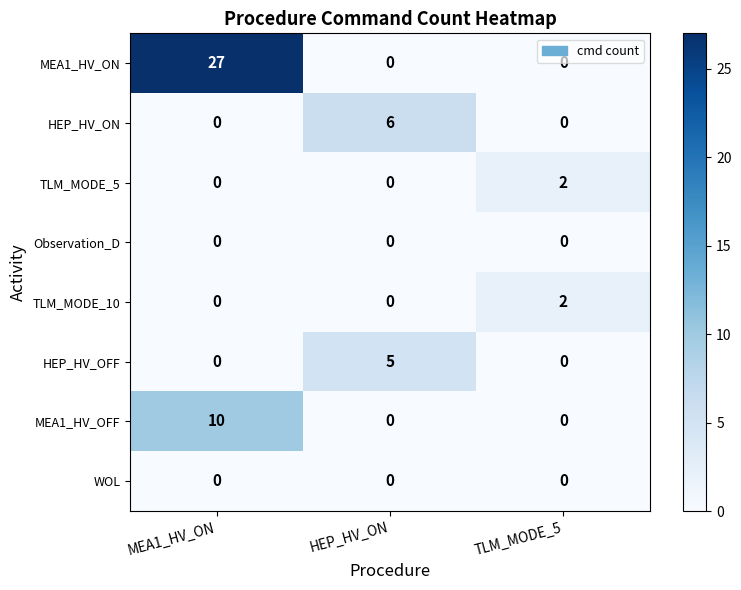

What is the total value across all series at TLM_MODE_5?

4